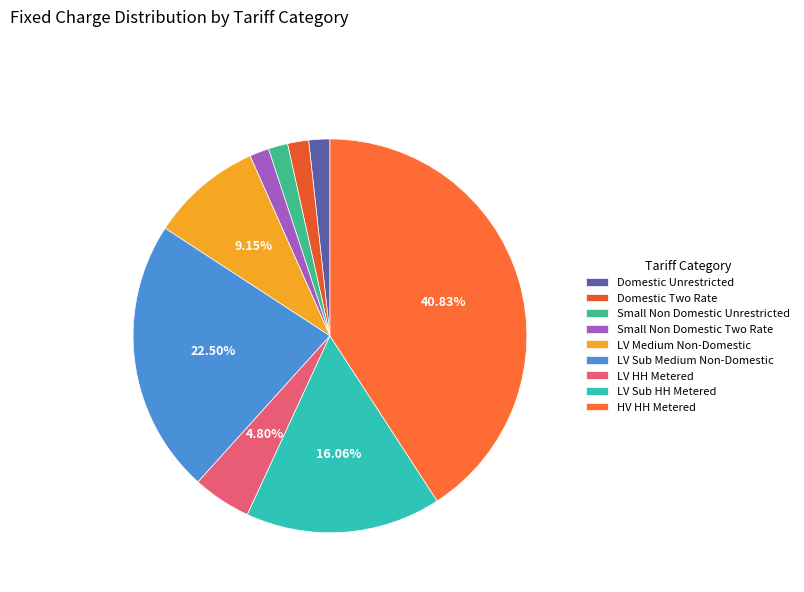

What percentage is the LV Medium Non-Domestic slice, to the nearest percent?

9%